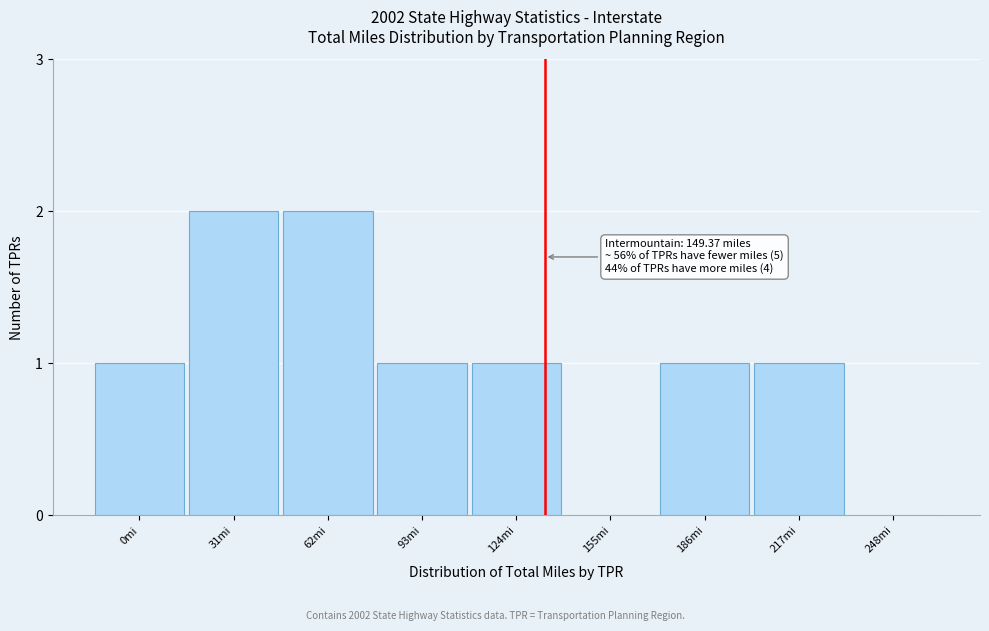

Reading left to right, extract all data points from this chart.

0mi=1	31mi=2	62mi=2	93mi=1	124mi=1	155mi=0	186mi=1	217mi=1	248mi=0